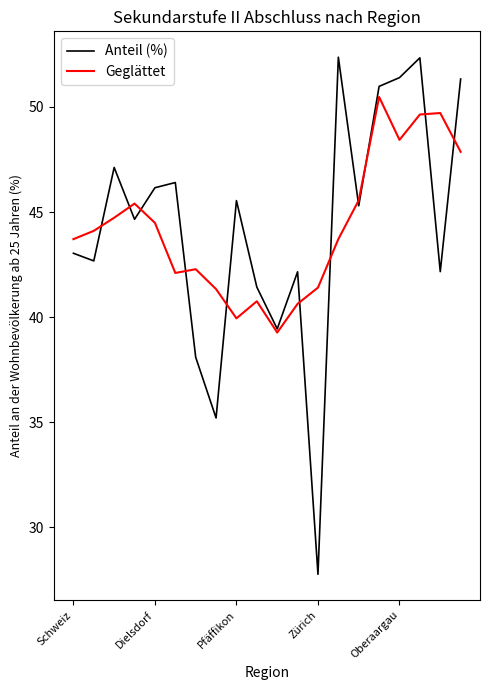

What is the lowest value of the Anteil (%) series?

27.8